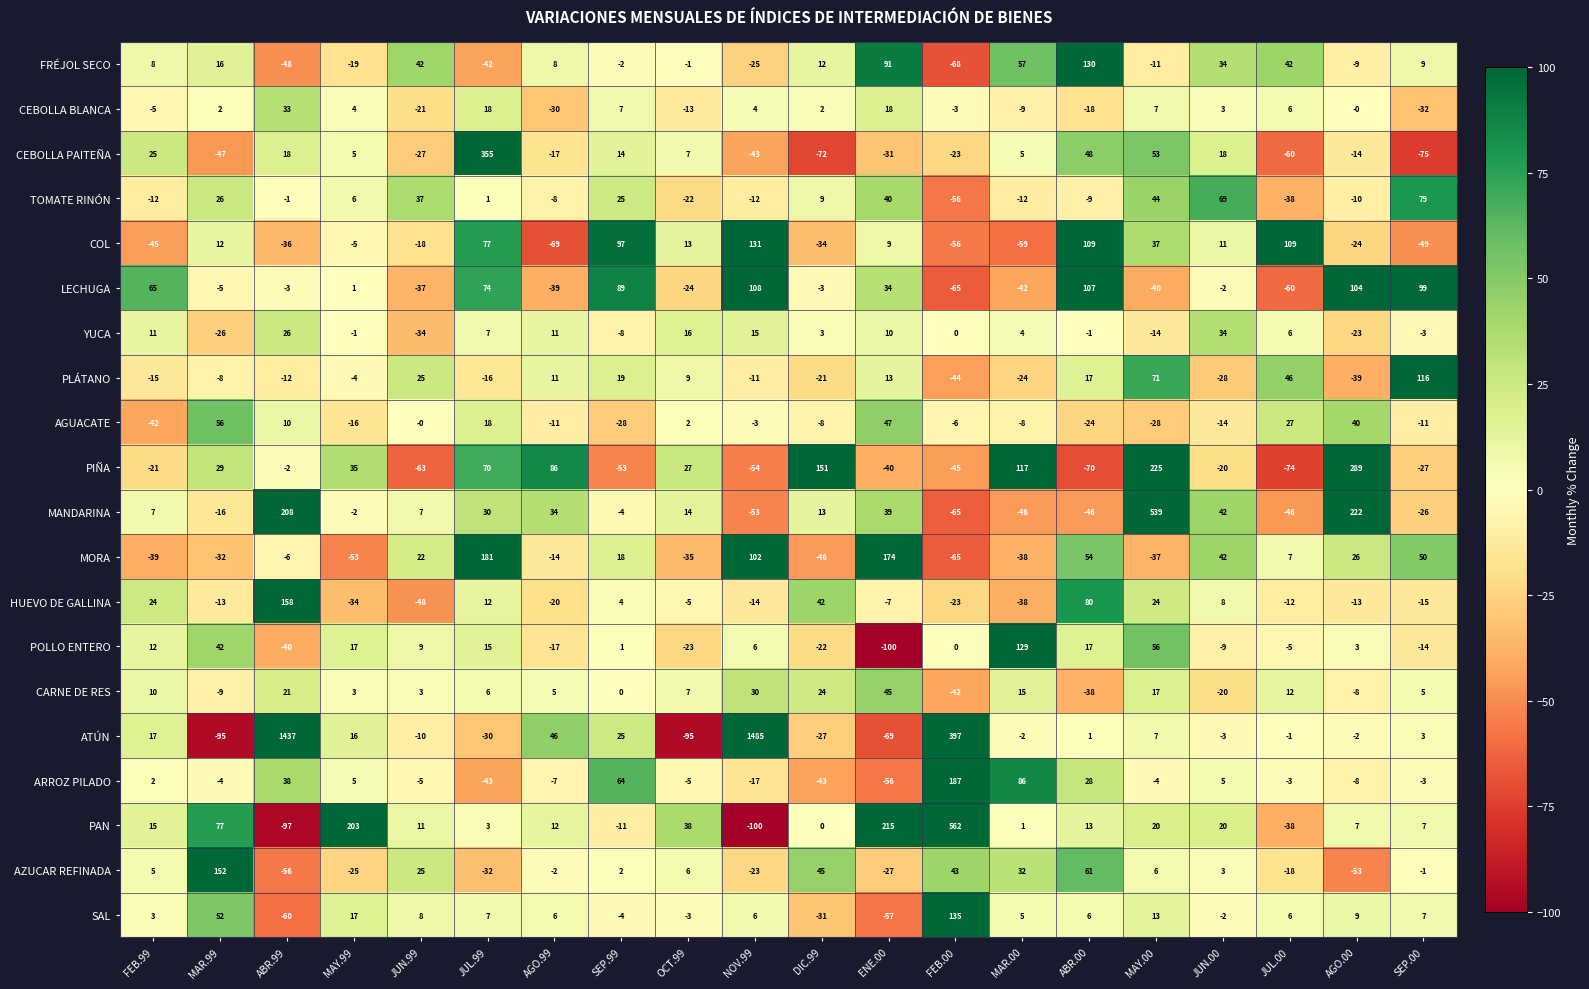

What is the spread (max minus min) of values at SEP.00?

191